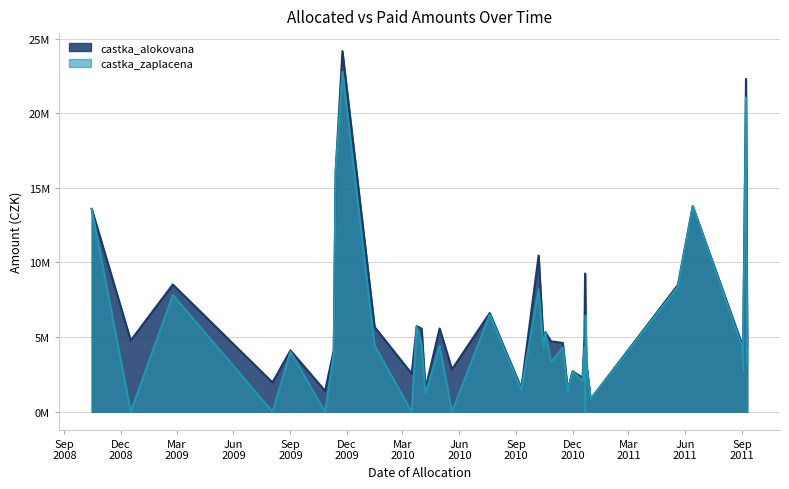

At which label does castka_alokovana first exceed 4775300?

2008-10-15